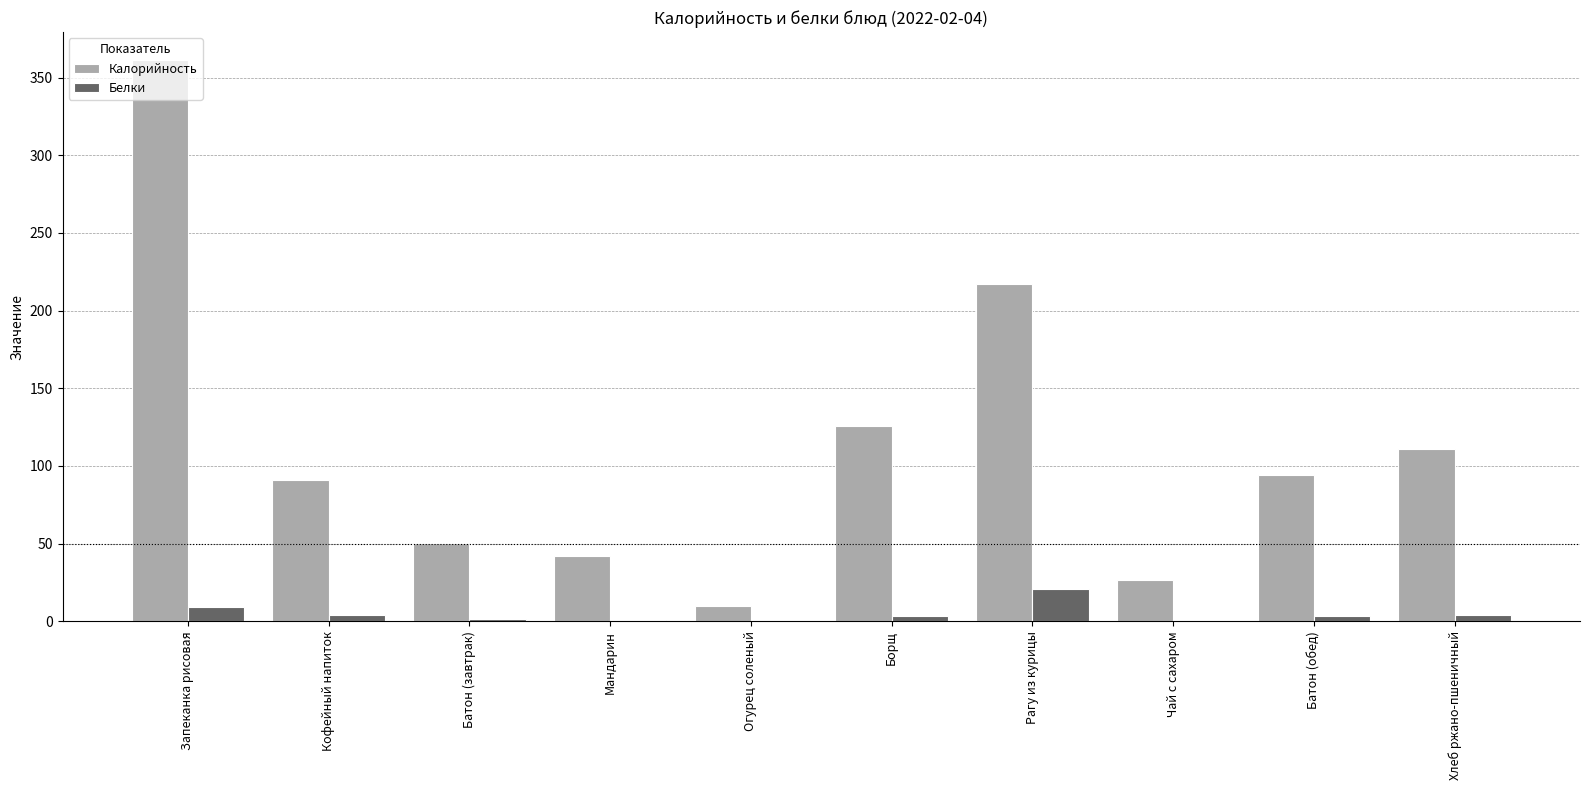

How many groups of bars are there?

10